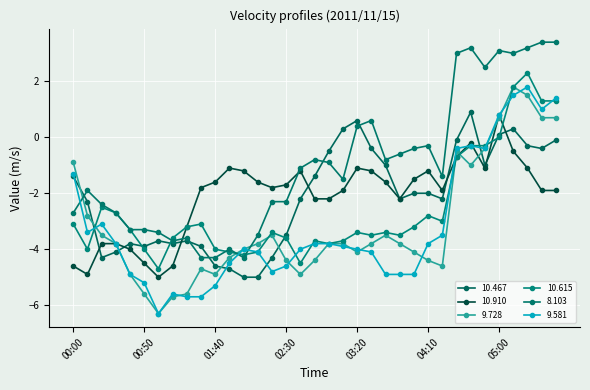

What are all the series names shown in the legend?

10.467, 10.910, 9.728, 10.615, 8.103, 9.581